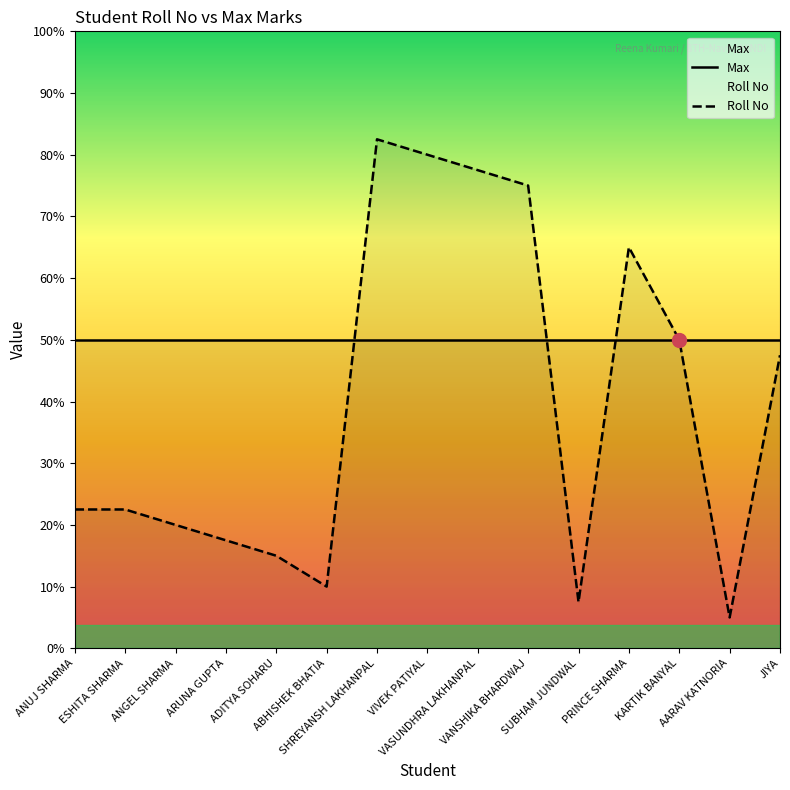

List the series in order of their peak value, highest first.

Roll No, Max